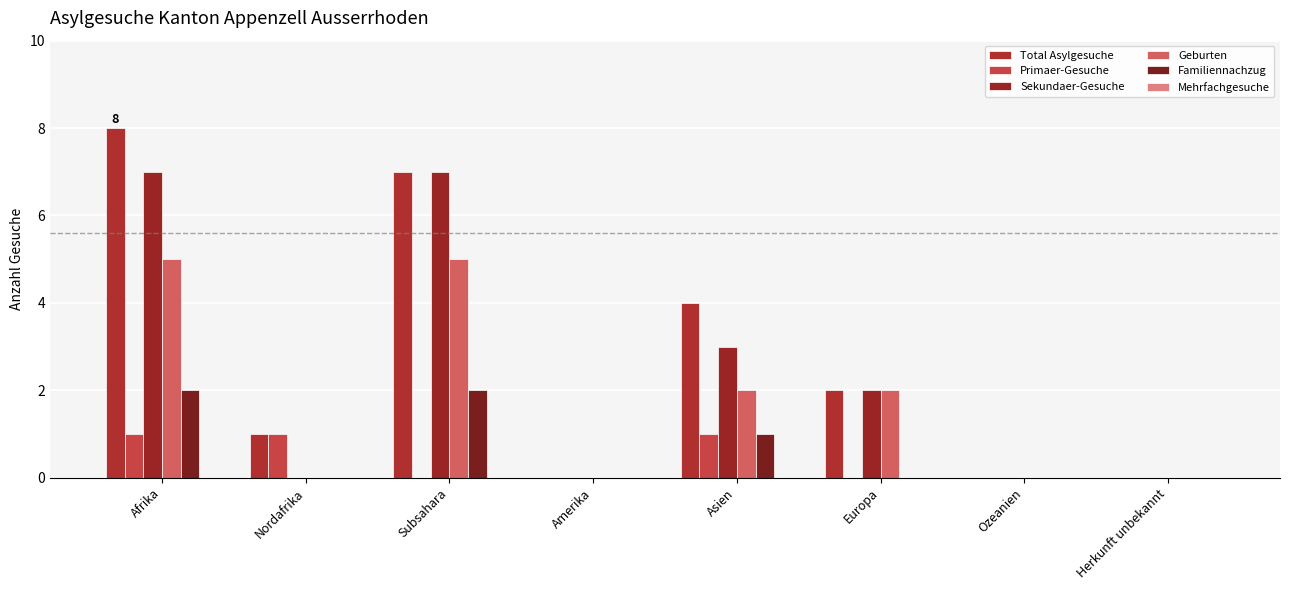

How many categories are shown in the chart?

8